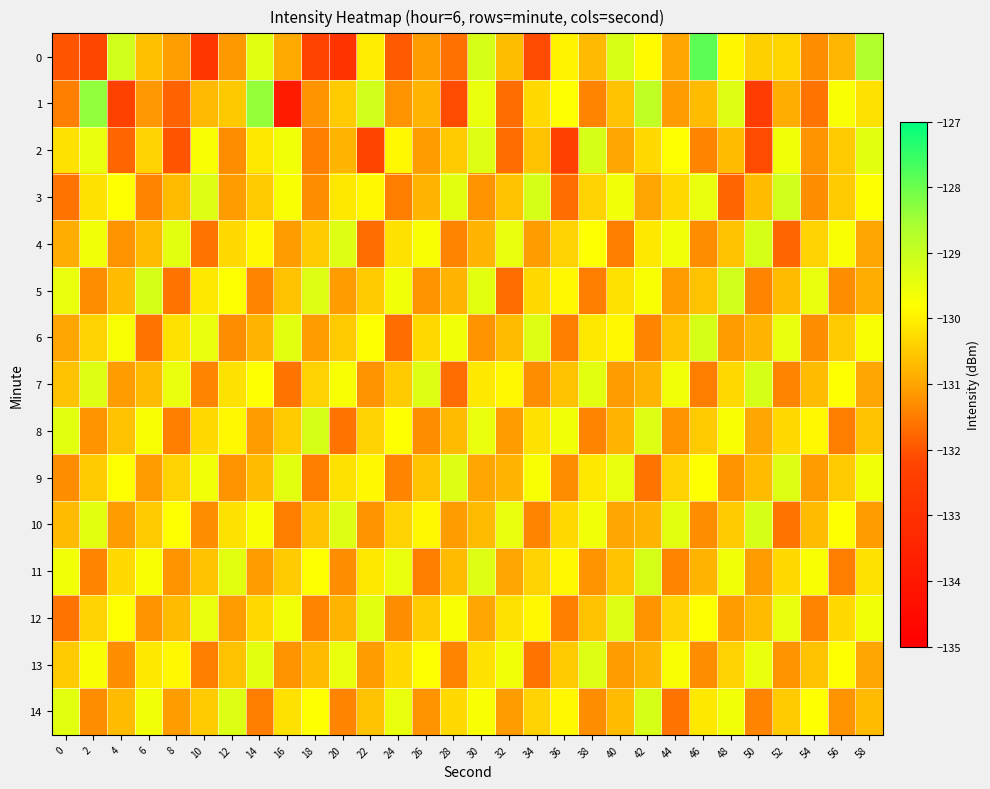

Reading left to right, transcribe all the data shown in this chart.

0: 0=-132.0	2=-132.2	4=-129.1	6=-130.6	8=-131.1	10=-132.8	12=-131.1	14=-129.4	16=-130.9	18=-132.3	20=-132.9	22=-130.1	24=-131.9	26=-131.1	28=-131.6	30=-129.2	32=-130.7	34=-132.1	36=-129.9	38=-130.7	40=-129.2	42=-129.9	44=-131.0	46=-127.9	48=-129.9	50=-130.4	52=-130.3	54=-131.3	56=-130.8	58=-128.7
1: 0=-131.5	2=-128.3	4=-132.3	6=-131.2	8=-131.8	10=-130.7	12=-130.5	14=-128.4	16=-133.9	18=-131.2	20=-130.5	22=-129.1	24=-131.2	26=-130.8	28=-132.1	30=-129.5	32=-131.7	34=-130.3	36=-129.8	38=-131.4	40=-130.6	42=-128.9	44=-131.1	46=-130.7	48=-129.3	50=-132.5	52=-130.9	54=-131.6	56=-129.7	58=-130.2
2: 0=-130.2	2=-129.5	4=-131.8	6=-130.4	8=-132.0	10=-129.7	12=-131.3	14=-130.1	16=-129.6	18=-131.5	20=-130.8	22=-132.2	24=-129.9	26=-131.1	28=-130.5	30=-129.3	32=-131.7	34=-130.6	36=-132.4	38=-129.2	40=-131.0	42=-130.3	44=-129.8	46=-131.4	48=-130.7	50=-132.1	52=-129.6	54=-131.2	56=-130.5	58=-129.4
3: 0=-131.6	2=-130.2	4=-129.8	6=-131.4	8=-130.7	10=-129.3	12=-131.1	14=-130.5	16=-129.7	18=-131.3	20=-130.1	22=-129.9	24=-131.5	26=-130.8	28=-129.4	30=-131.2	32=-130.6	34=-129.2	36=-131.7	38=-130.4	40=-129.6	42=-131.0	44=-130.3	46=-129.5	48=-131.8	50=-130.7	52=-129.1	54=-131.3	56=-130.5	58=-129.8
4: 0=-130.9	2=-129.6	4=-131.2	6=-130.7	8=-129.4	10=-131.6	12=-130.3	14=-129.9	16=-131.1	18=-130.5	20=-129.3	22=-131.7	24=-130.2	26=-129.7	28=-131.4	30=-130.8	32=-129.5	34=-131.1	36=-130.4	38=-129.8	40=-131.5	42=-130.1	44=-129.6	46=-131.3	48=-130.6	50=-129.2	52=-131.8	54=-130.4	56=-129.7	58=-131.0
5: 0=-129.5	2=-131.3	4=-130.7	6=-129.2	8=-131.6	10=-130.1	12=-129.8	14=-131.4	16=-130.6	18=-129.3	20=-131.1	22=-130.5	24=-129.6	26=-131.2	28=-130.8	30=-129.4	32=-131.7	34=-130.3	36=-129.9	38=-131.5	40=-130.2	42=-129.7	44=-131.1	46=-130.6	48=-129.1	50=-131.4	52=-130.7	54=-129.5	56=-131.3	58=-130.9
6: 0=-131.0	2=-130.4	4=-129.7	6=-131.6	8=-130.2	10=-129.5	12=-131.3	14=-130.8	16=-129.4	18=-131.1	20=-130.5	22=-129.8	24=-131.7	26=-130.3	28=-129.6	30=-131.2	32=-130.7	34=-129.3	36=-131.5	38=-130.1	40=-129.9	42=-131.4	44=-130.6	46=-129.2	48=-131.1	50=-130.8	52=-129.5	54=-131.3	56=-130.5	58=-129.7
7: 0=-130.6	2=-129.3	4=-131.1	6=-130.7	8=-129.5	10=-131.4	12=-130.2	14=-129.8	16=-131.6	18=-130.4	20=-129.7	22=-131.2	24=-130.5	26=-129.3	28=-131.7	30=-130.1	32=-129.9	34=-131.3	36=-130.6	38=-129.4	40=-131.1	42=-130.8	44=-129.6	46=-131.5	48=-130.3	50=-129.2	52=-131.4	54=-130.7	56=-129.8	58=-131.0
8: 0=-129.4	2=-131.2	4=-130.6	6=-129.7	8=-131.5	10=-130.3	12=-129.9	14=-131.1	16=-130.5	18=-129.2	20=-131.6	22=-130.4	24=-129.8	26=-131.3	28=-130.7	30=-129.5	32=-131.1	34=-130.2	36=-129.6	38=-131.4	40=-130.8	42=-129.3	44=-131.2	46=-130.5	48=-129.7	50=-131.0	52=-130.3	54=-129.9	56=-131.5	58=-130.6
9: 0=-131.3	2=-130.5	4=-129.8	6=-131.1	8=-130.4	10=-129.6	12=-131.2	14=-130.7	16=-129.4	18=-131.5	20=-130.2	22=-129.9	24=-131.4	26=-130.6	28=-129.3	30=-131.0	32=-130.8	34=-129.7	36=-131.3	38=-130.1	40=-129.5	42=-131.6	44=-130.4	46=-129.8	48=-131.2	50=-130.7	52=-129.3	54=-131.1	56=-130.5	58=-129.6
10: 0=-130.7	2=-129.4	4=-131.1	6=-130.5	8=-129.8	10=-131.3	12=-130.2	14=-129.7	16=-131.5	18=-130.6	20=-129.3	22=-131.2	24=-130.4	26=-129.9	28=-131.1	30=-130.7	32=-129.5	34=-131.4	36=-130.3	38=-129.6	40=-131.0	42=-130.8	44=-129.4	46=-131.3	48=-130.5	50=-129.2	52=-131.6	54=-130.7	56=-129.8	58=-131.1
11: 0=-129.6	2=-131.4	4=-130.3	6=-129.7	8=-131.2	10=-130.6	12=-129.4	14=-131.1	16=-130.5	18=-129.8	20=-131.3	22=-130.1	24=-129.5	26=-131.5	28=-130.7	30=-129.3	32=-131.0	34=-130.4	36=-129.9	38=-131.2	40=-130.6	42=-129.2	44=-131.4	46=-130.8	48=-129.6	50=-131.1	52=-130.3	54=-129.7	56=-131.5	58=-130.2
12: 0=-131.6	2=-130.4	4=-129.8	6=-131.2	8=-130.7	10=-129.5	12=-131.1	14=-130.3	16=-129.6	18=-131.4	20=-130.8	22=-129.4	24=-131.3	26=-130.5	28=-129.7	30=-131.0	32=-130.2	34=-129.9	36=-131.5	38=-130.6	40=-129.3	42=-131.2	44=-130.4	46=-129.8	48=-131.1	50=-130.7	52=-129.5	54=-131.4	56=-130.3	58=-129.6
13: 0=-130.5	2=-129.7	4=-131.3	6=-130.1	8=-129.9	10=-131.5	12=-130.6	14=-129.4	16=-131.2	18=-130.7	20=-129.5	22=-131.1	24=-130.3	26=-129.8	28=-131.4	30=-130.2	32=-129.6	34=-131.6	36=-130.5	38=-129.3	40=-131.1	42=-130.8	44=-129.7	46=-131.3	48=-130.4	50=-129.5	52=-131.2	54=-130.6	56=-129.8	58=-131.0
14: 0=-129.4	2=-131.3	4=-130.7	6=-129.6	8=-131.1	10=-130.5	12=-129.3	14=-131.5	16=-130.2	18=-129.8	20=-131.4	22=-130.6	24=-129.5	26=-131.2	28=-130.3	30=-129.7	32=-131.1	34=-130.4	36=-129.9	38=-131.3	40=-130.7	42=-129.2	44=-131.6	46=-130.1	48=-129.6	50=-131.4	52=-130.5	54=-129.8	56=-131.2	58=-130.7